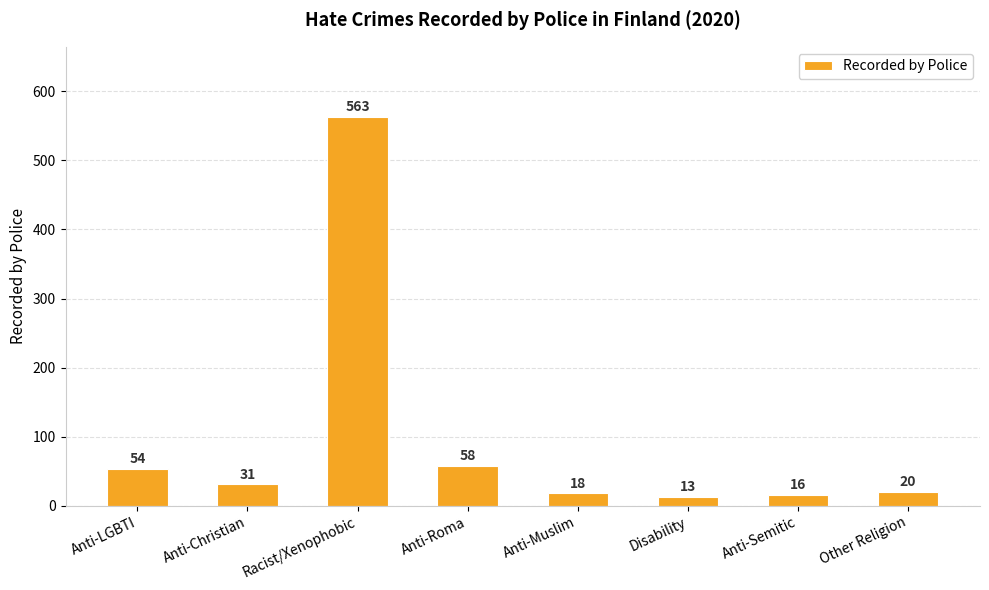

At which label does the data first exceed 31?

Anti-LGBTI